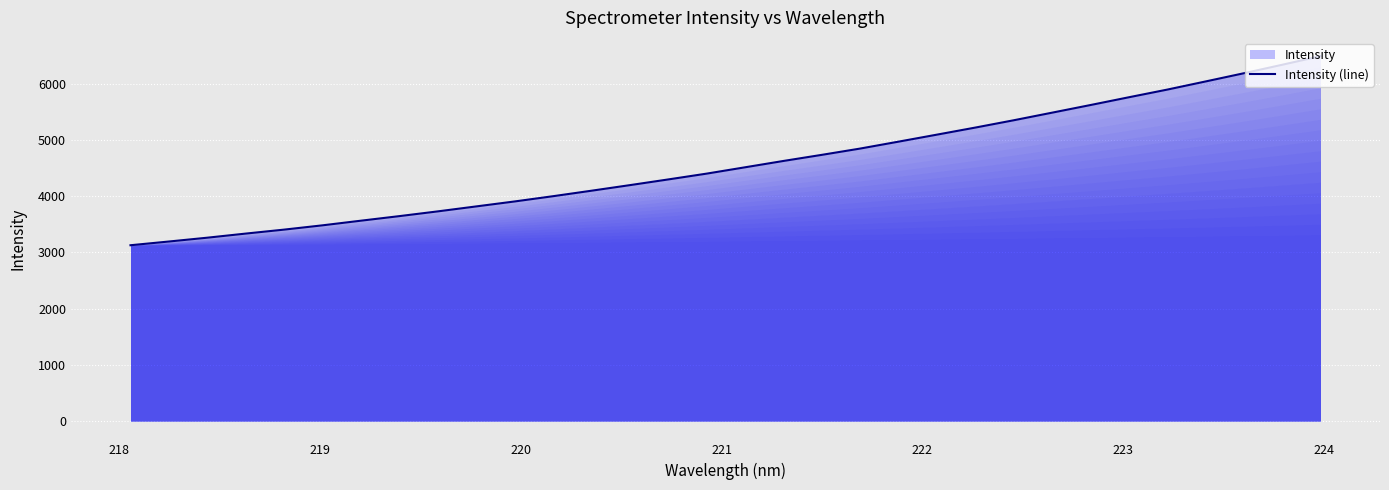

How many values exceed 4515?

16